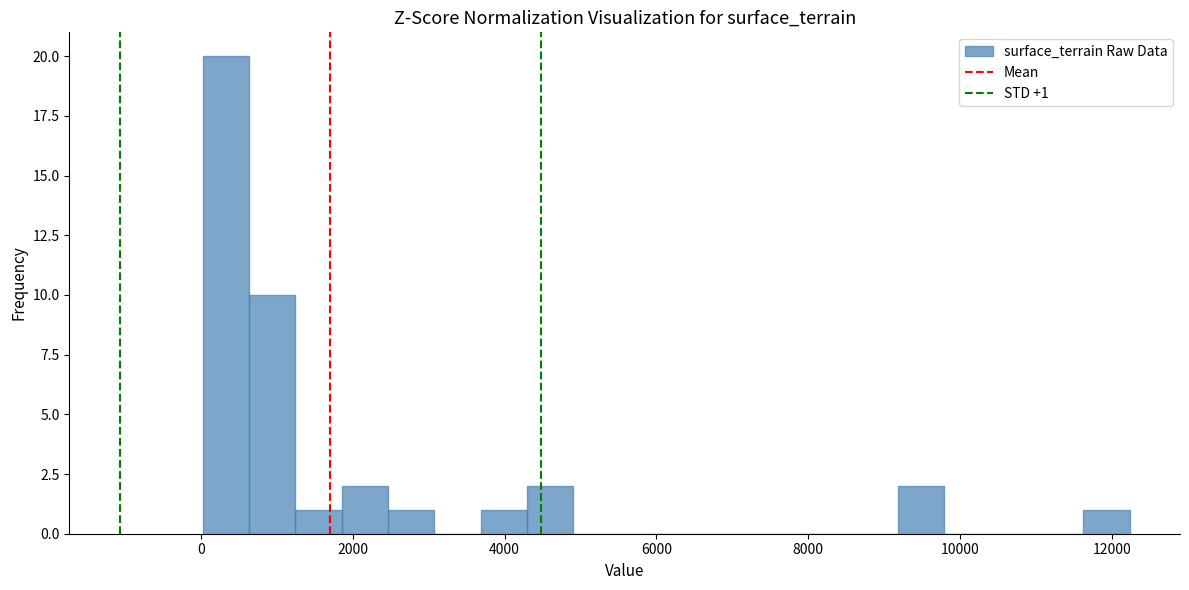

Around what value on the x-axis is the tallest bar? Give the approximate position of its centre, as read against the axis.

400